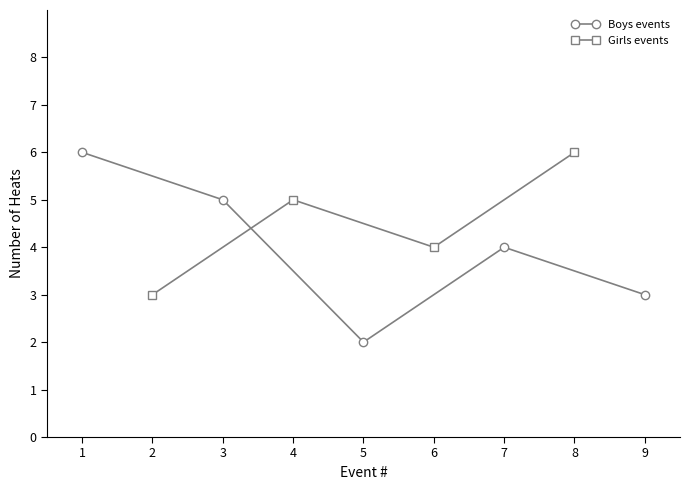

At which category does Boys events reach its first local valley?

5